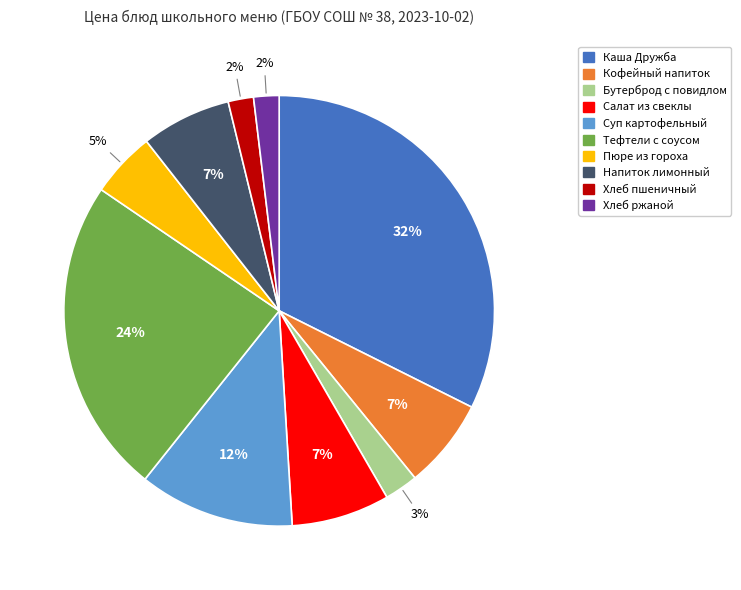

Does any single category account for the majority?

No